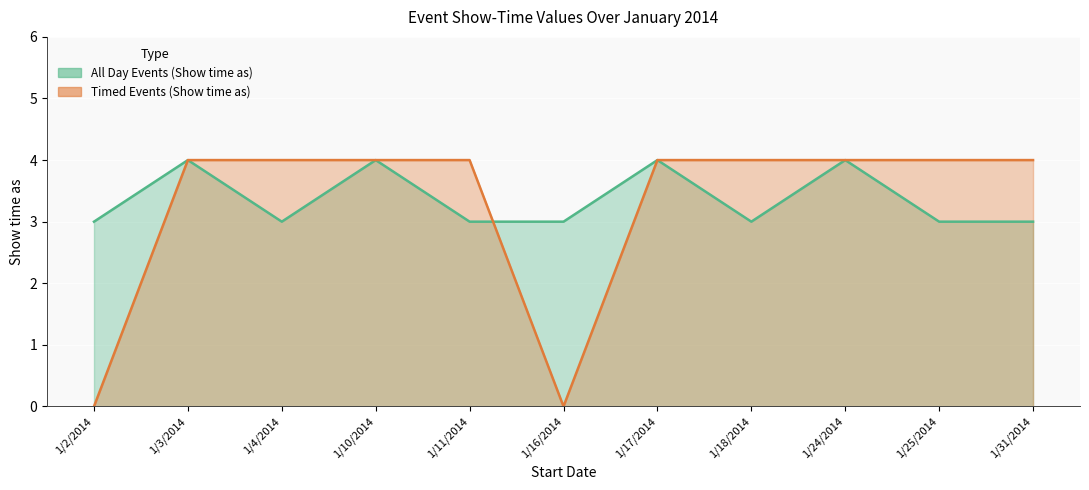

What is the difference between the highest and lowest values at 1/31/2014?

1